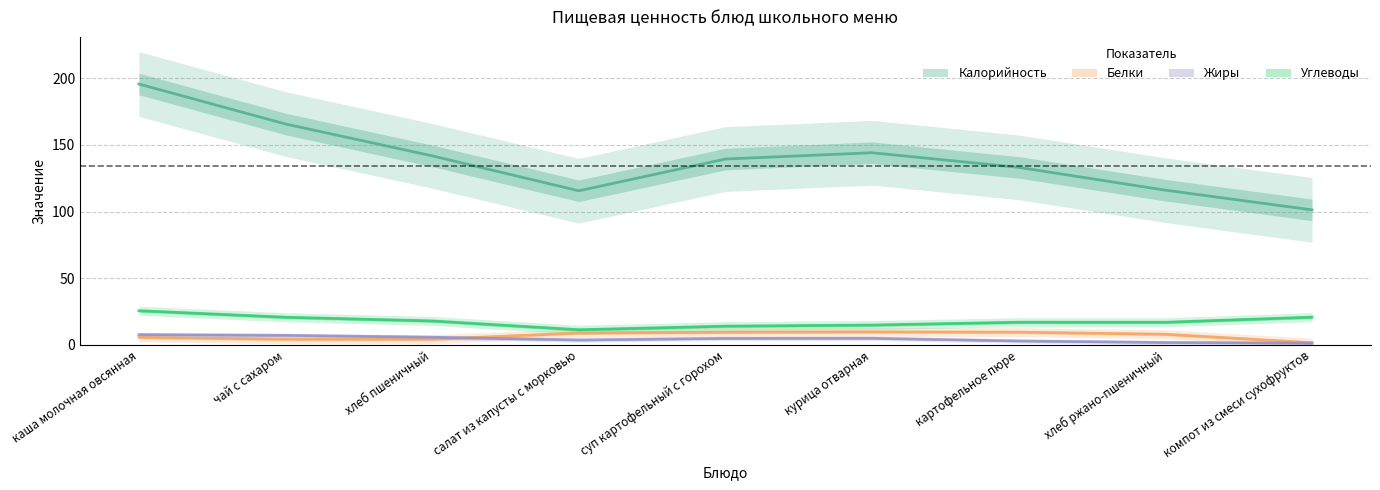

How many data points does each series have?

9